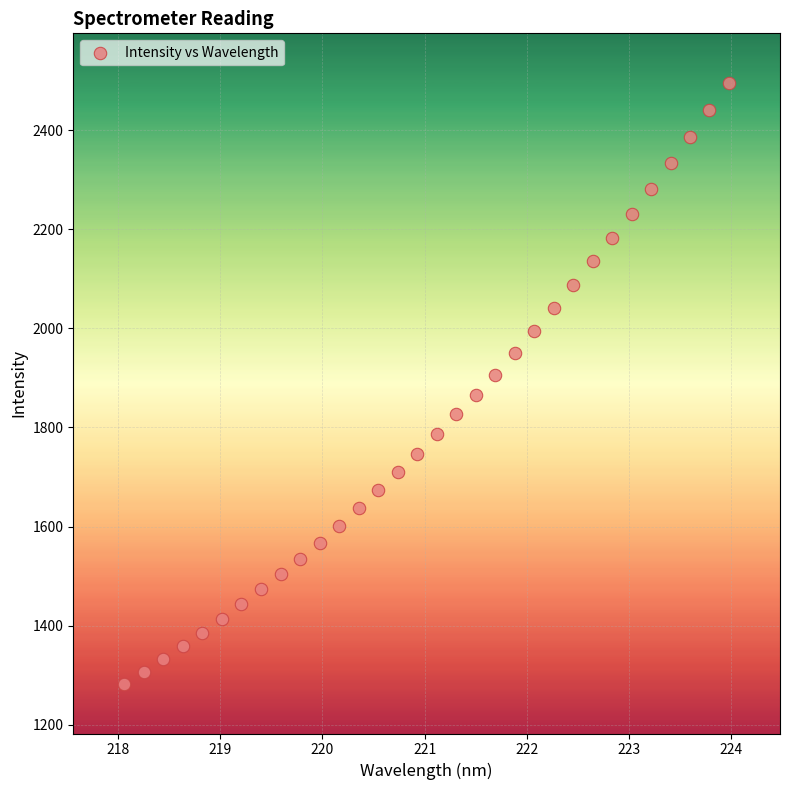

What is the range of Y values (max minus min)?

1212.5